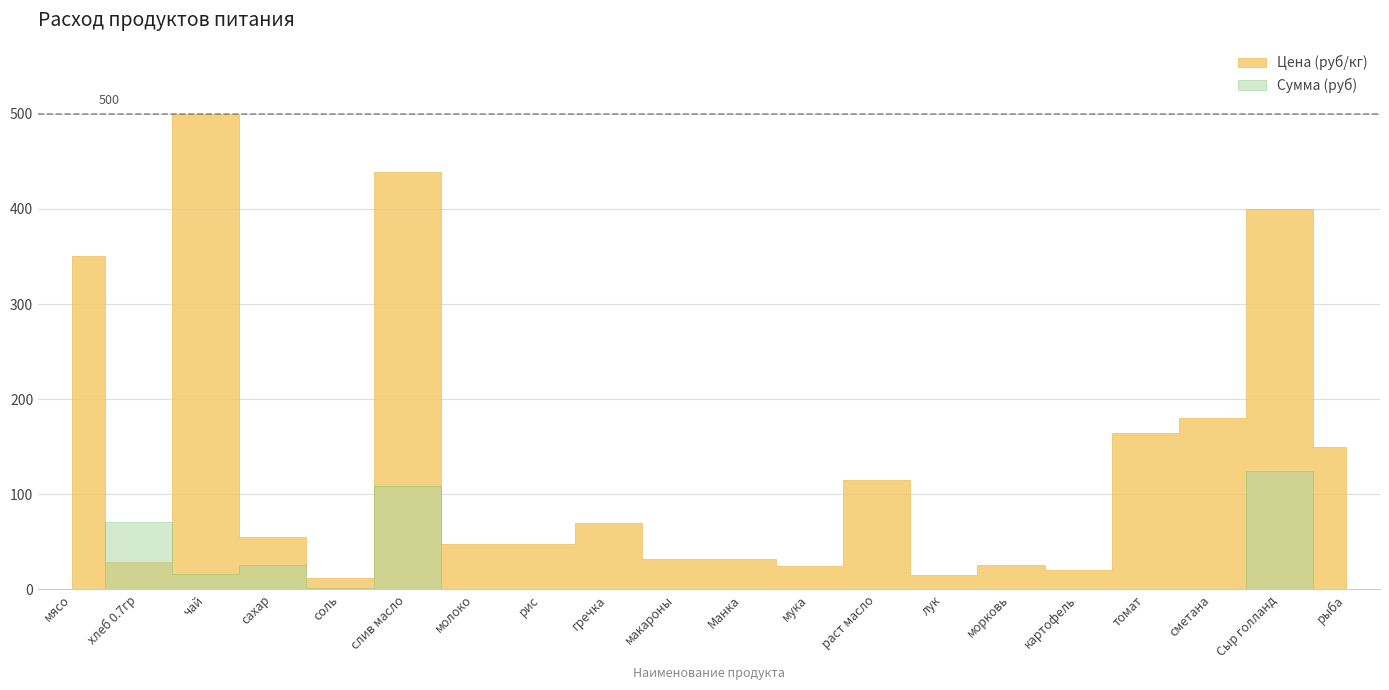

What is the spread (max minus min) of values at томат?

164.3